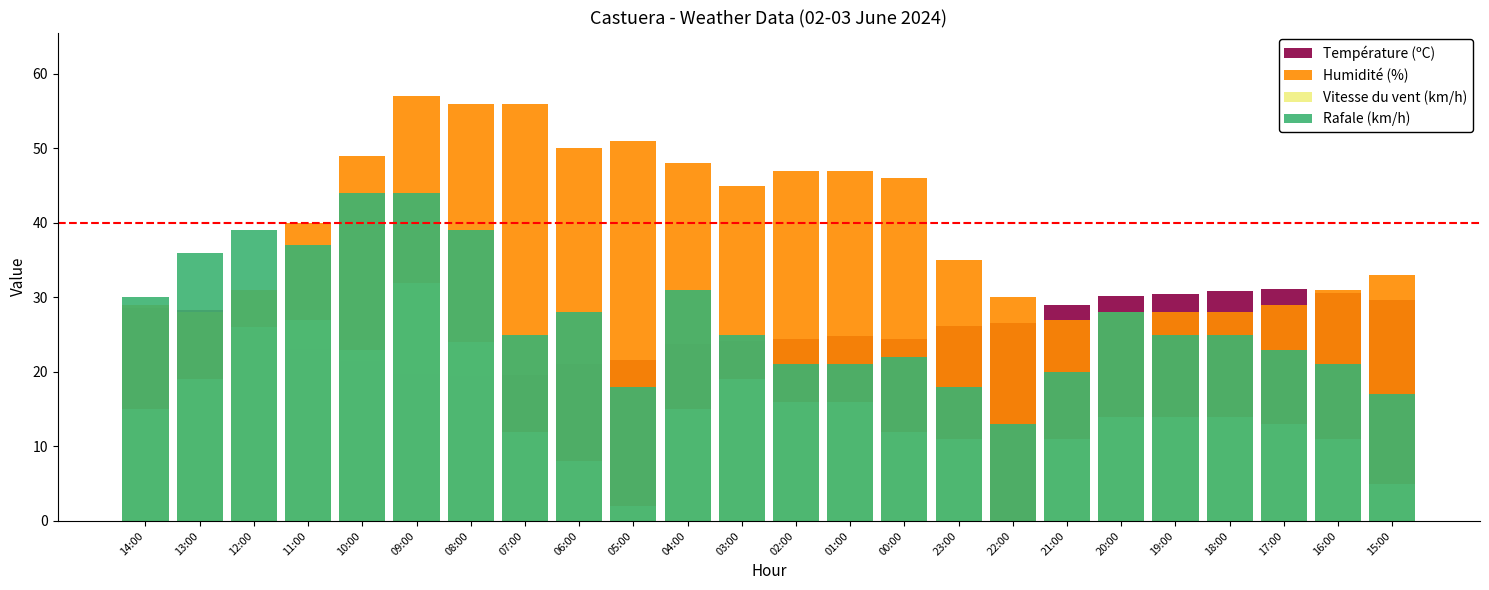

What position from the right is 06:00?

16